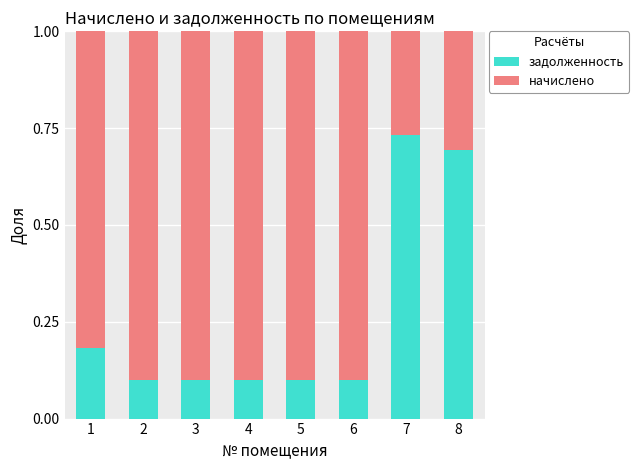

Which category has the highest value in the задолженность series?

7